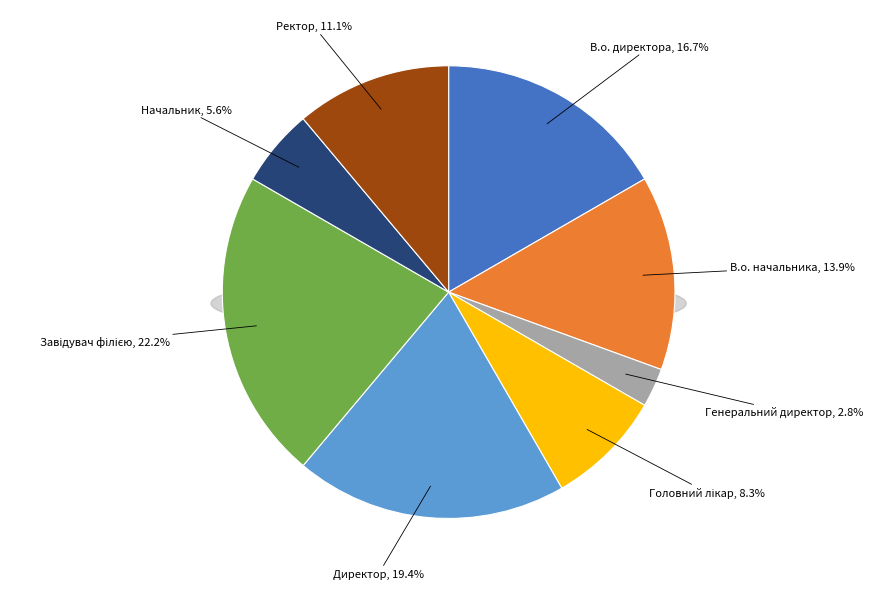

To the nearest percent, what portion does Завідувач філією represent?

22%